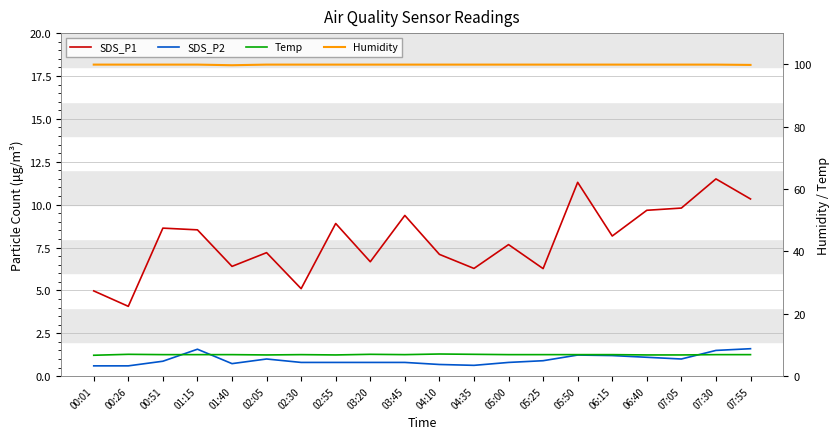

Reading left to right, list all the values displayed in this chart.

SDS_P1: 00:01=5.0	00:26=4.1	00:51=8.6	01:15=8.5	01:40=6.4	02:05=7.2	02:30=5.1	02:55=8.9	03:20=6.7	03:45=9.4	04:10=7.1	04:35=6.3	05:00=7.7	05:25=6.3	05:50=11.3	06:15=8.2	06:40=9.7	07:05=9.8	07:30=11.5	07:55=10.3
SDS_P2: 00:01=0.6	00:26=0.6	00:51=0.9	01:15=1.6	01:40=0.7	02:05=1.0	02:30=0.8	02:55=0.8	03:20=0.8	03:45=0.8	04:10=0.7	04:35=0.6	05:00=0.8	05:25=0.9	05:50=1.2	06:15=1.2	06:40=1.1	07:05=1.0	07:30=1.5	07:55=1.6
Temp: 00:01=6.7	00:26=7.0	00:51=6.9	01:15=6.9	01:40=6.9	02:05=6.8	02:30=6.9	02:55=6.8	03:20=7.0	03:45=6.9	04:10=7.1	04:35=7.0	05:00=6.9	05:25=6.9	05:50=6.9	06:15=6.9	06:40=6.8	07:05=6.8	07:30=6.9	07:55=6.9
Humidity: 00:01=99.9	00:26=99.9	00:51=99.9	01:15=99.9	01:40=99.7	02:05=99.9	02:30=99.9	02:55=99.9	03:20=99.9	03:45=99.9	04:10=99.9	04:35=99.9	05:00=99.9	05:25=99.9	05:50=99.9	06:15=99.9	06:40=99.9	07:05=99.9	07:30=99.9	07:55=99.8